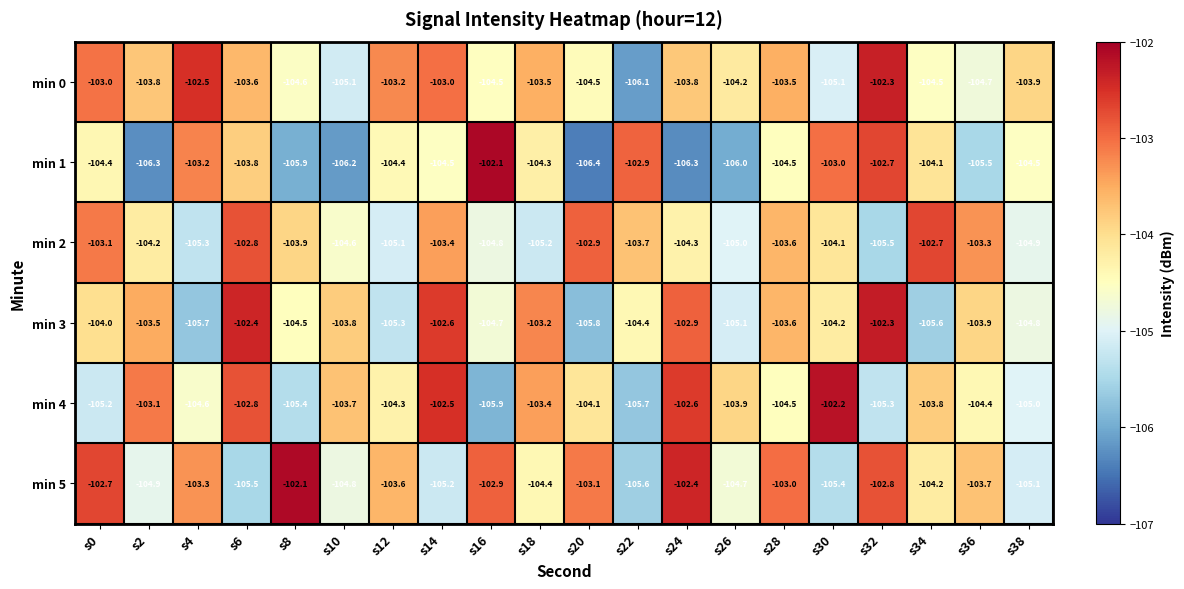

At s36, list the series in order from smallest to largest.

min 1, min 0, min 4, min 3, min 5, min 2